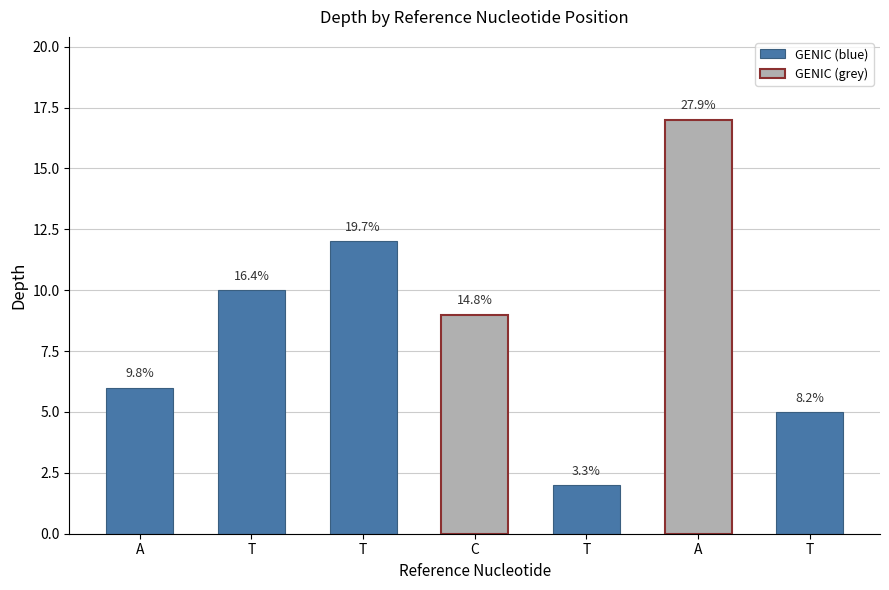

Reading right to left, transcribe all the data shown in this chart.

5	17	2	9	12	10	6